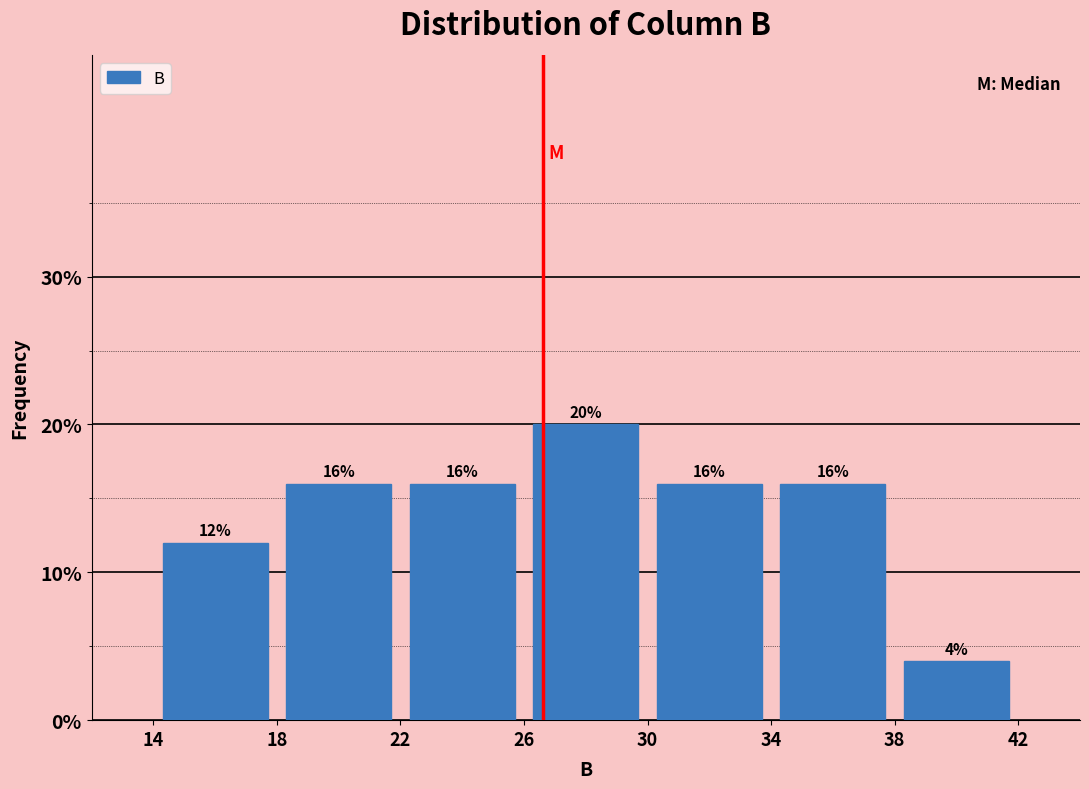

Reading left to right, transcribe this chart: for each bar, give the range it covers on the x-axis and its height.

14 to 18: 12
18 to 22: 16
22 to 26: 16
26 to 30: 20
30 to 34: 16
34 to 38: 16
38 to 42: 4